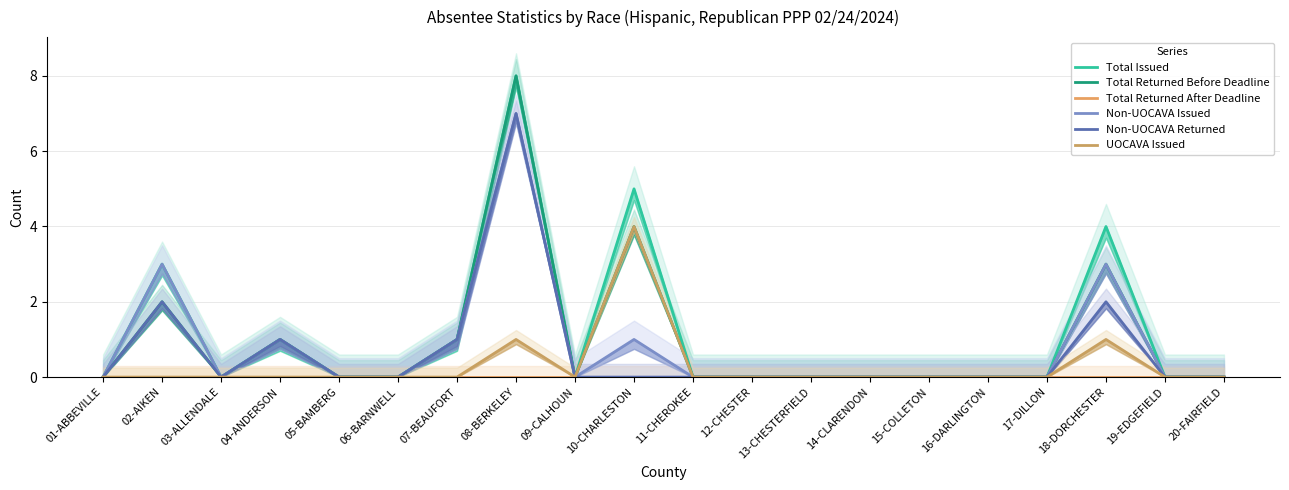

Rank the categories by Non-UOCAVA Returned value from lowest to highest.

01-ABBEVILLE, 03-ALLENDALE, 05-BAMBERG, 06-BARNWELL, 09-CALHOUN, 10-CHARLESTON, 11-CHEROKEE, 12-CHESTER, 13-CHESTERFIELD, 14-CLARENDON, 15-COLLETON, 16-DARLINGTON, 17-DILLON, 19-EDGEFIELD, 20-FAIRFIELD, 04-ANDERSON, 07-BEAUFORT, 02-AIKEN, 18-DORCHESTER, 08-BERKELEY